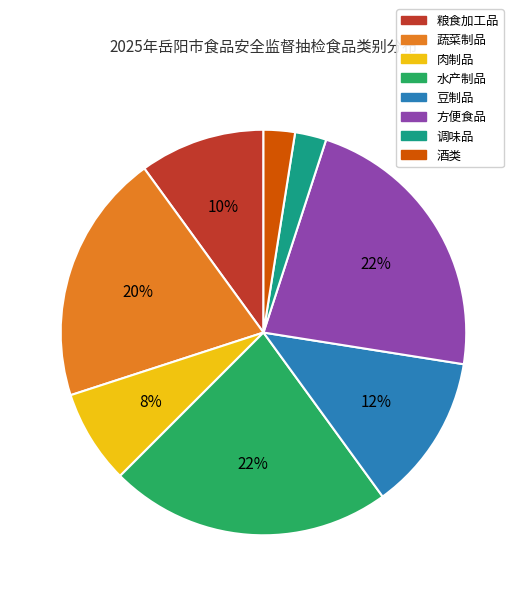

How many slices are in this pie chart?

8